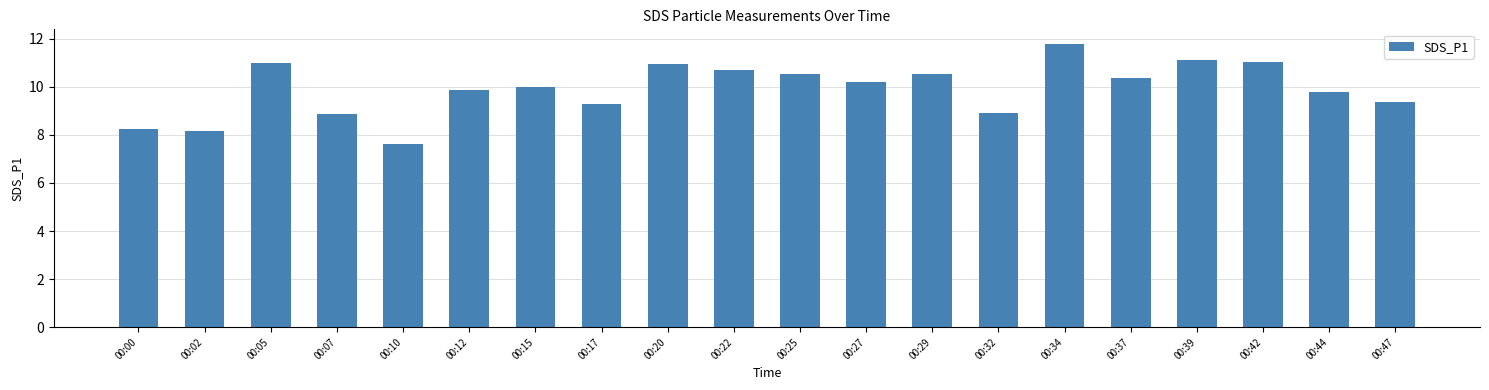

What is the minimum value shown in the chart?

7.6